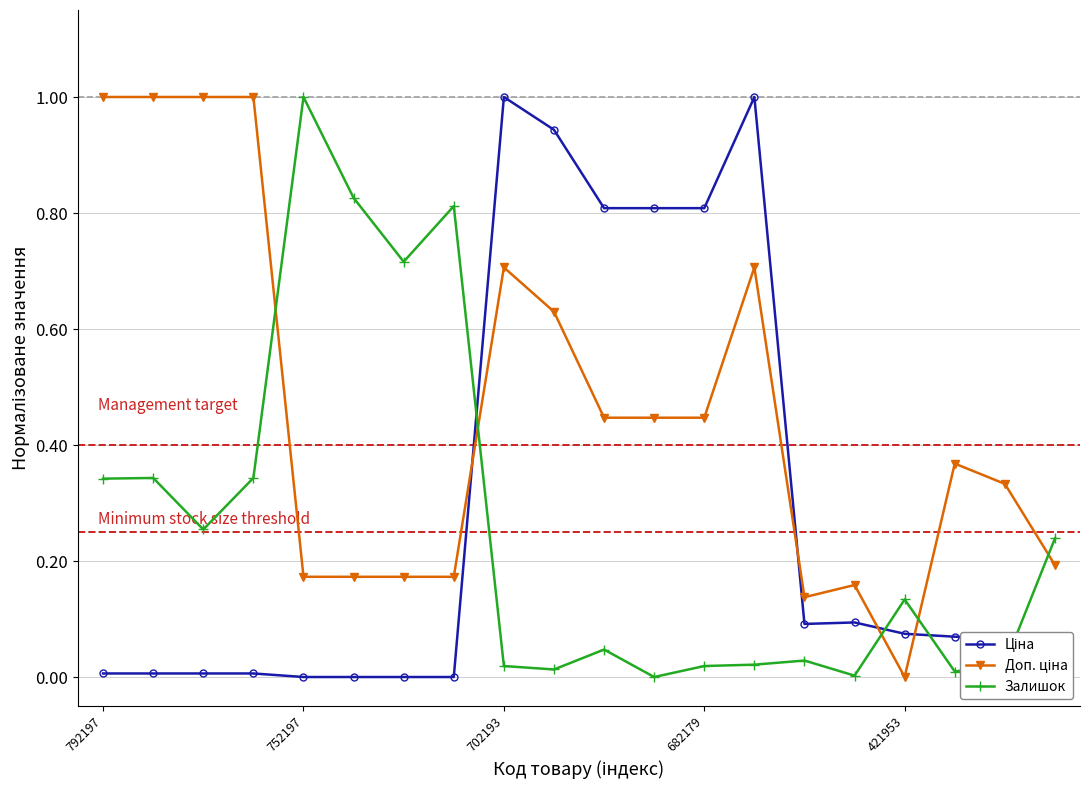

What is the difference between the maximum and minimum values in the Залишок series?

1.0